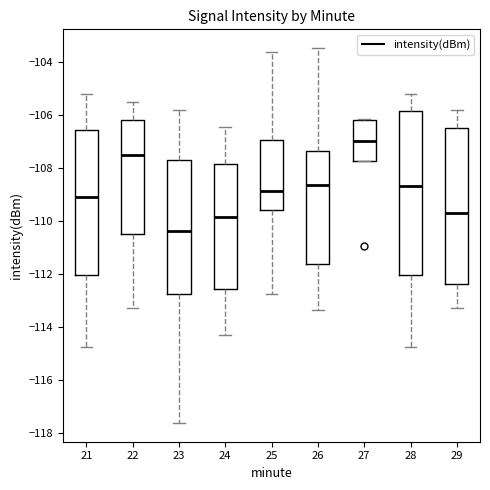

Where is the lower edge of the box at x = 26 on the y-axis? The values are not printed on the chart, so give them approximately, as read against the axis.

-111.6